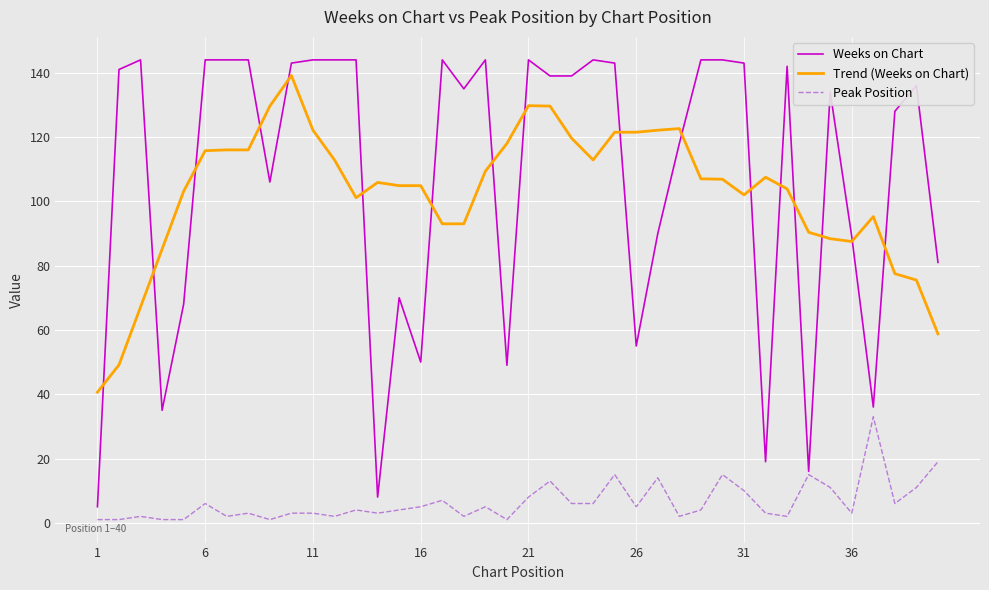

True or false: Weeks on Chart and Peak Position intersect in this chart.

False